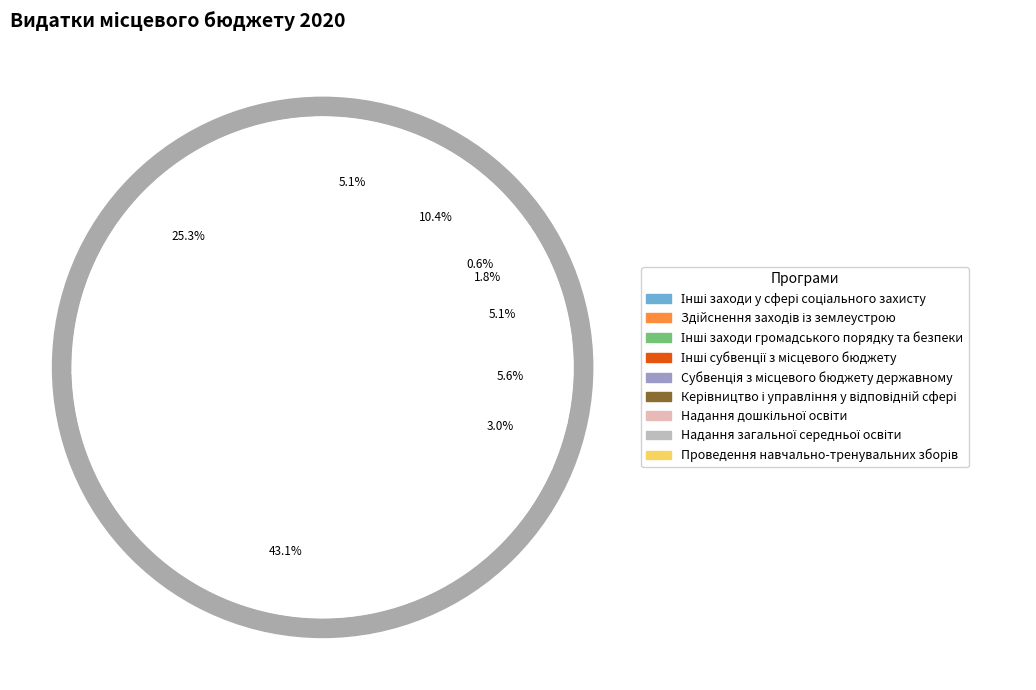

To the nearest percent, what percentage of the pie is Інші субвенції з місцевого бюджету?

6%